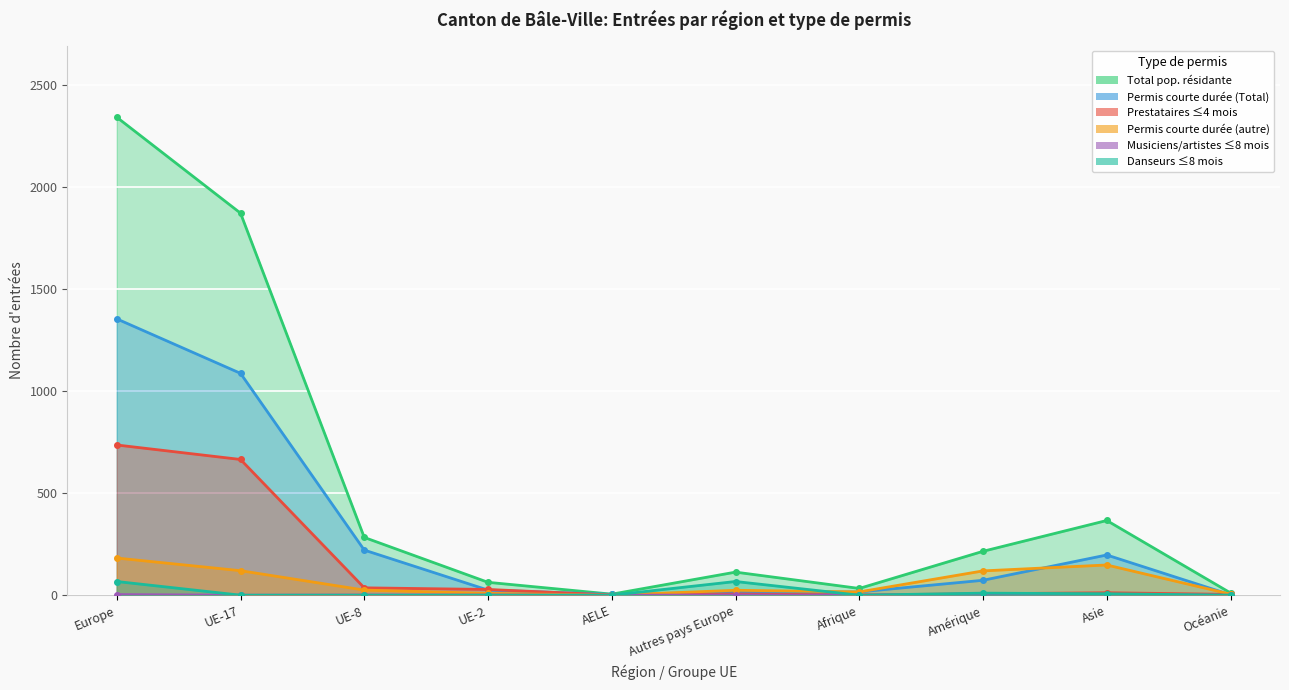

What is the difference between the maximum and minimum values in the Musiciens/artistes ≤8 mois series?

6